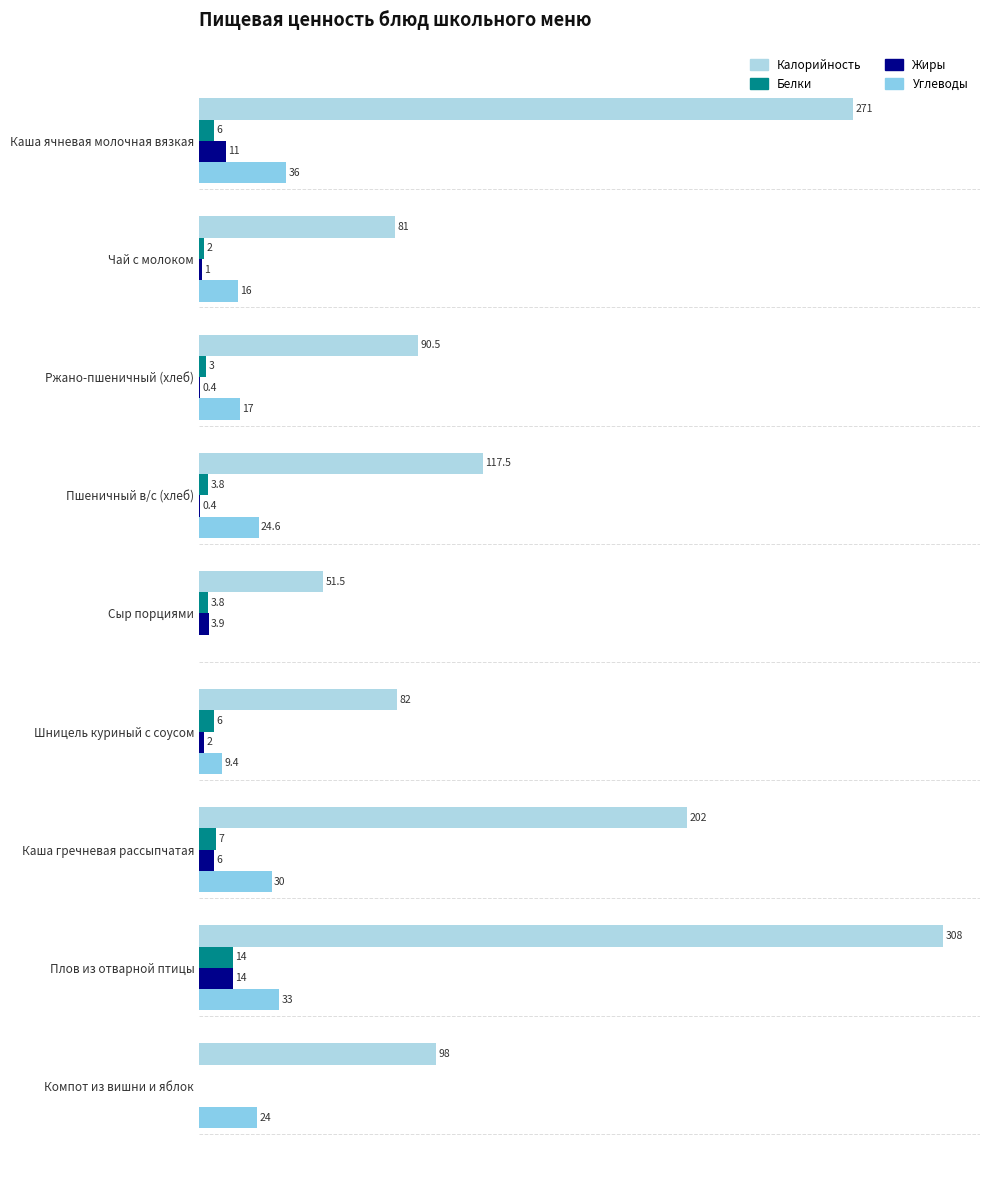

What is the difference between the second highest and minimum values in the Жиры series?

11.0